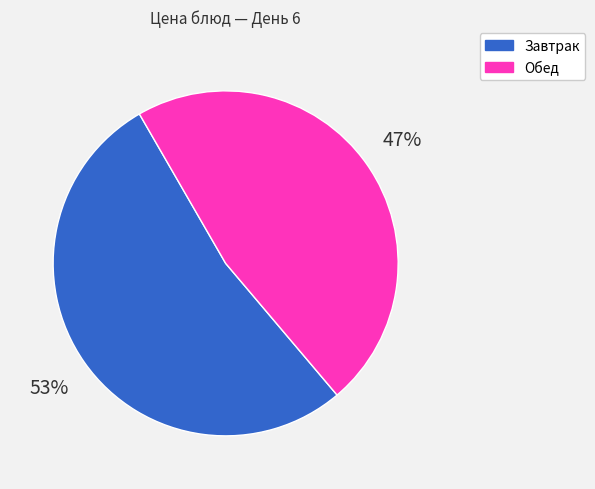

To the nearest percent, what is the difference between the largest and smallest slice percentages?

6%